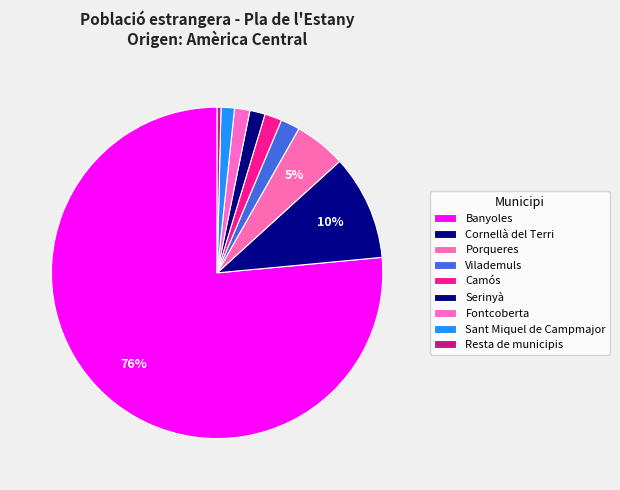

What is the smallest slice in the pie chart?

Resta de municipis